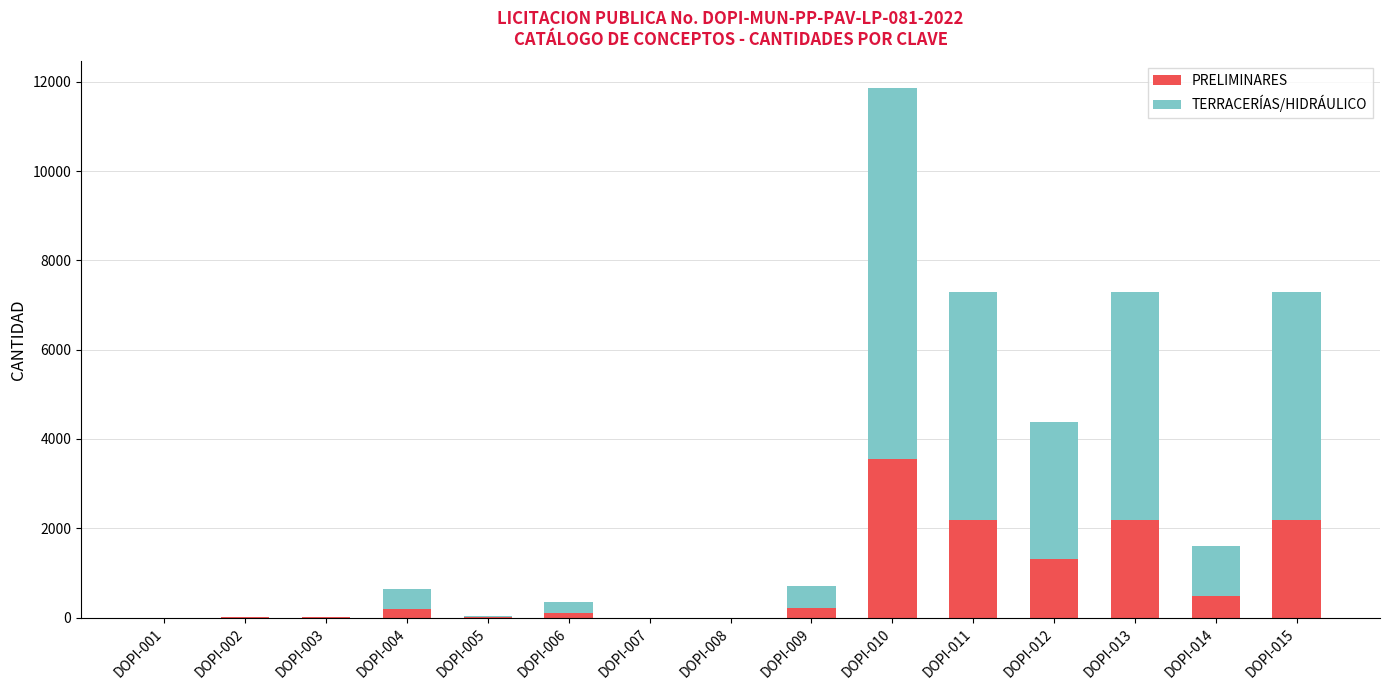

At which category is the sum across all series the highest?

DOPI-010